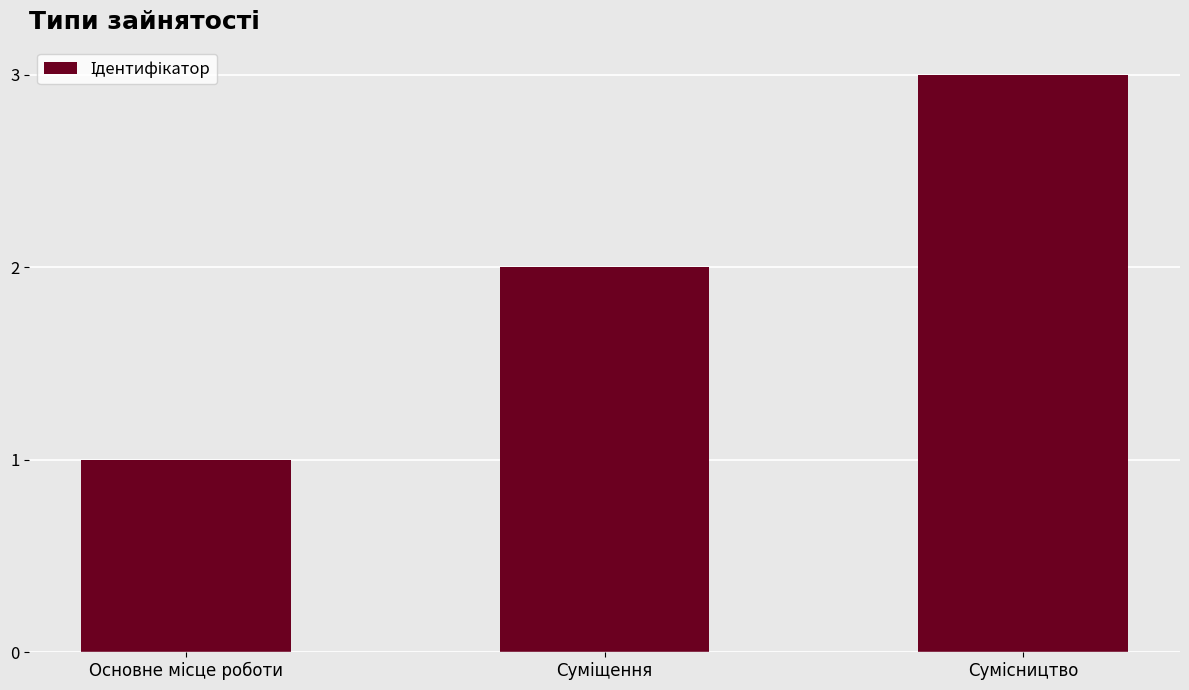

What is the sum of all values?

6